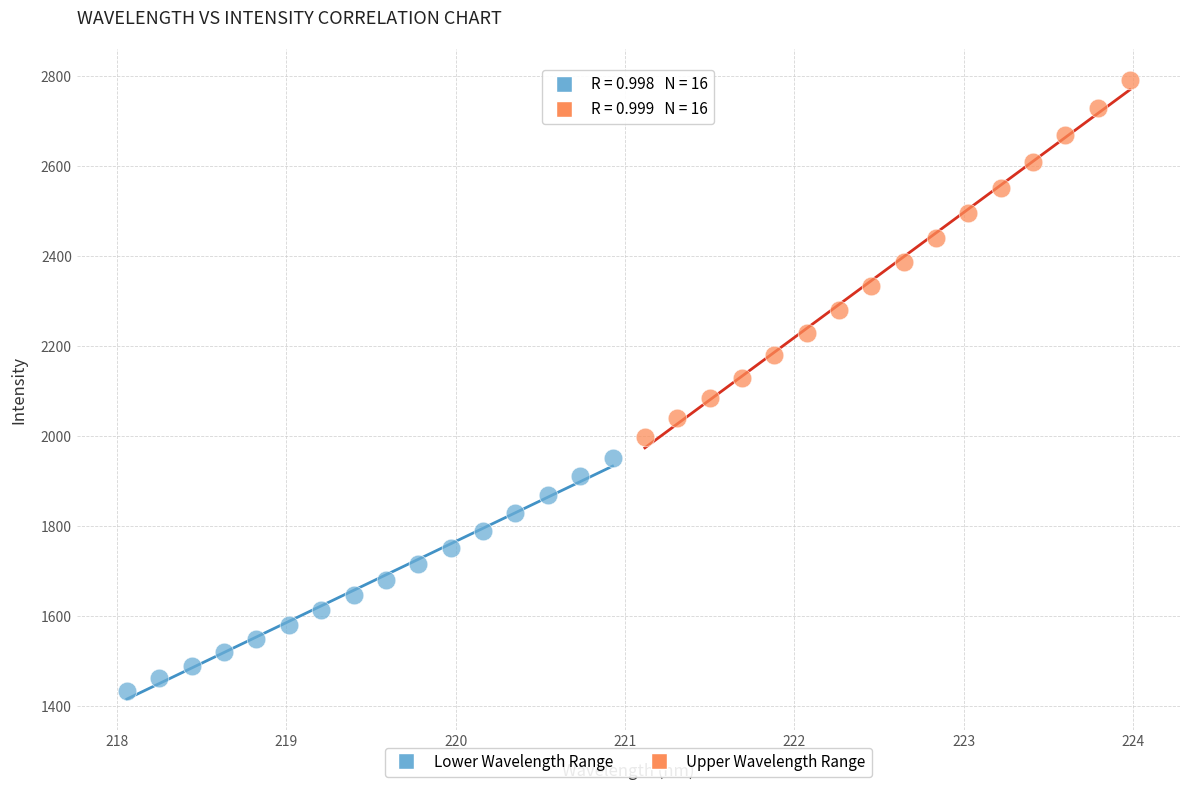

Which series contains the lowest Y value?

Lower Wavelength Range